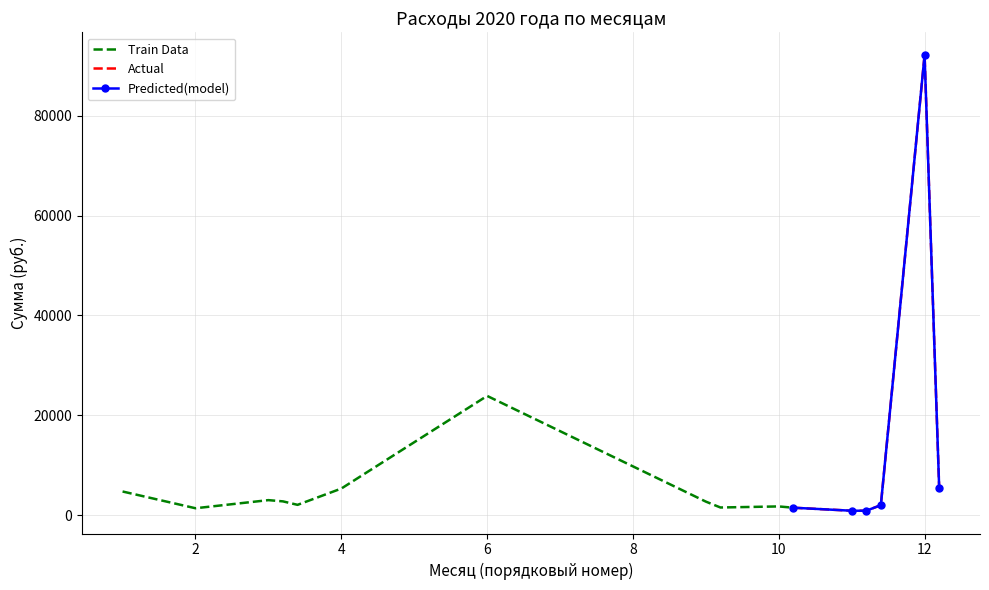

What is the average value?

9508